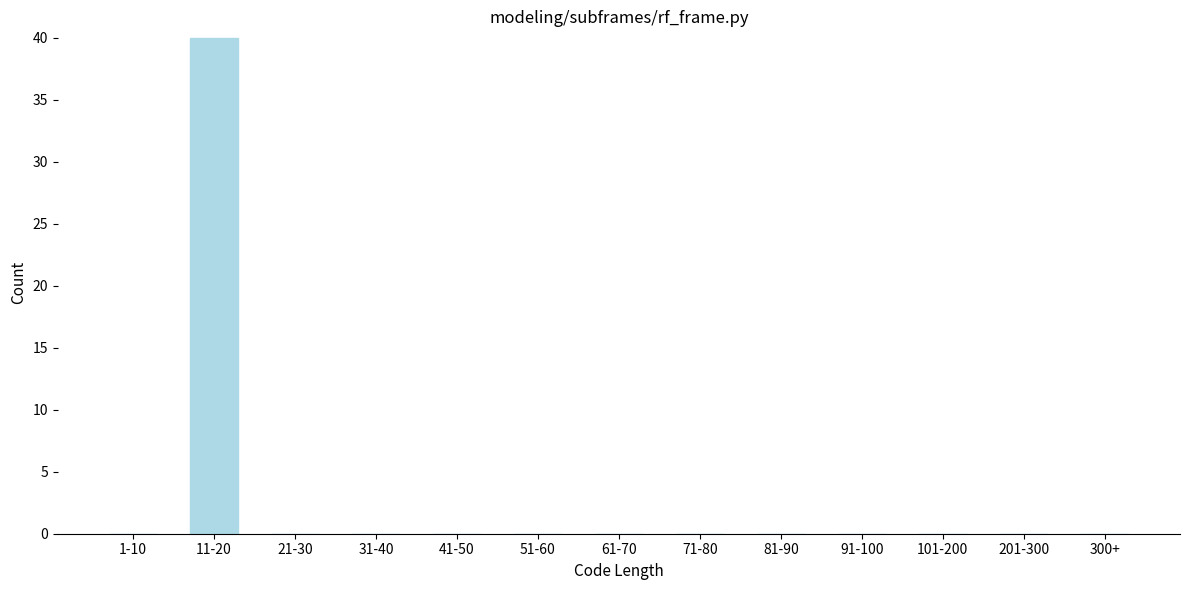

Reading right to left, what are all the values shown in this chart?

300+=0	201-300=0	101-200=0	91-100=0	81-90=0	71-80=0	61-70=0	51-60=0	41-50=0	31-40=0	21-30=0	11-20=40	1-10=0